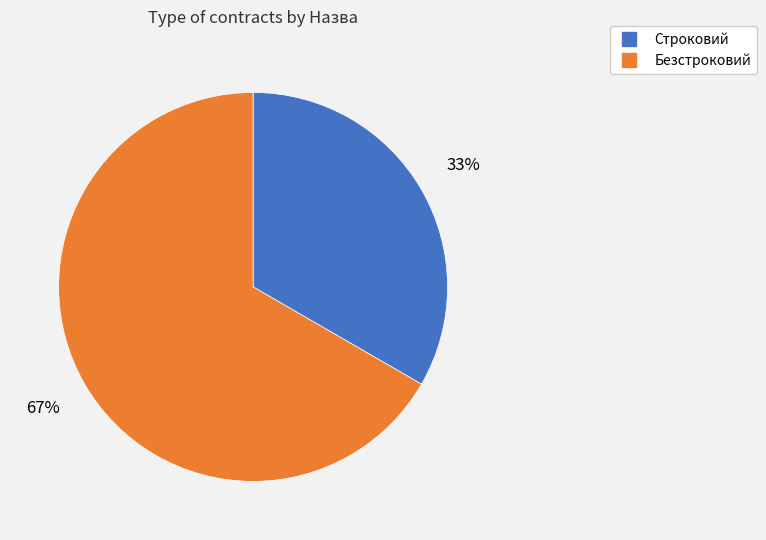

Is the sum of Строковий and Безстроковий greater than half?

Yes